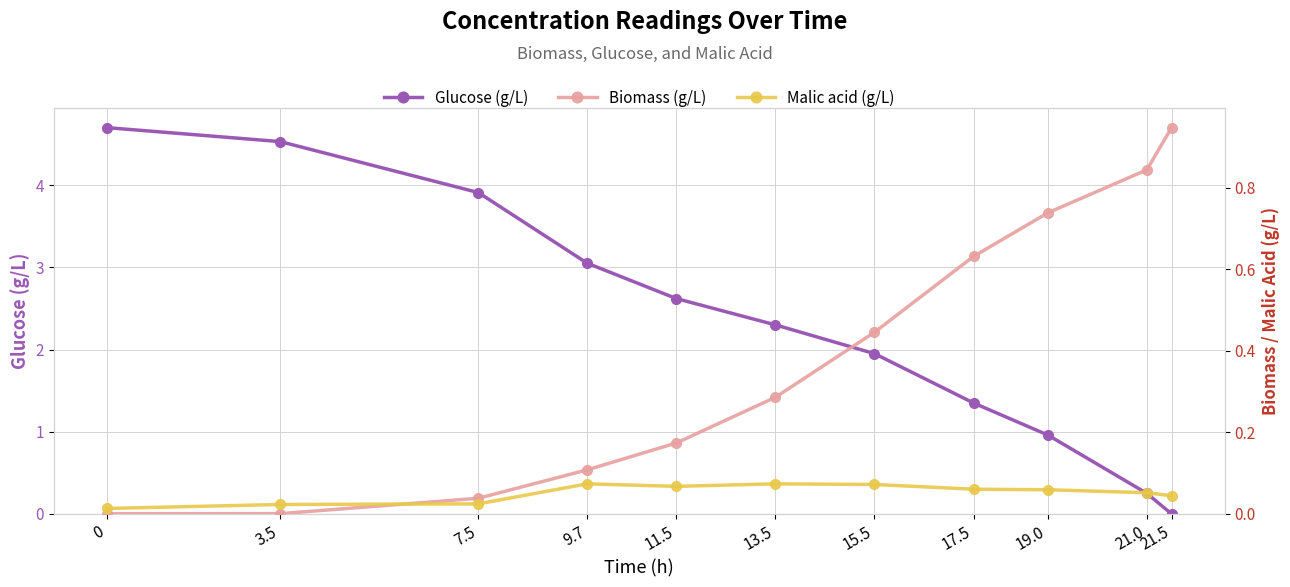

What is the sum of all Malic acid (g/L) values?

0.6